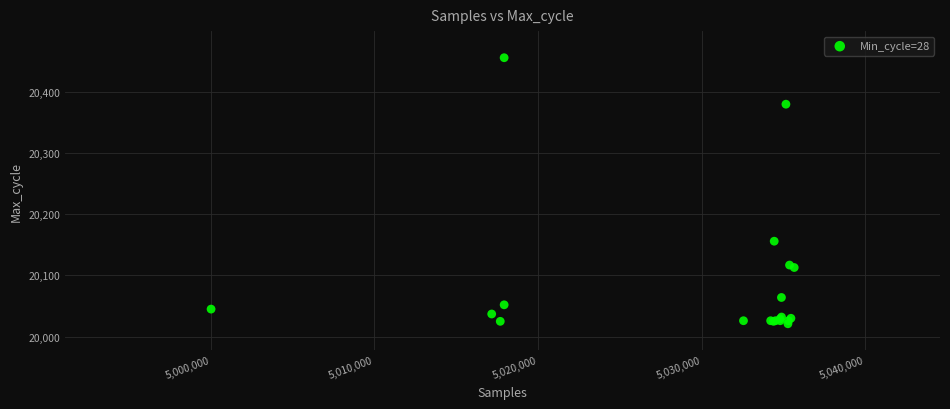

What Y value in the scatter plot is closest to 20238?

20156